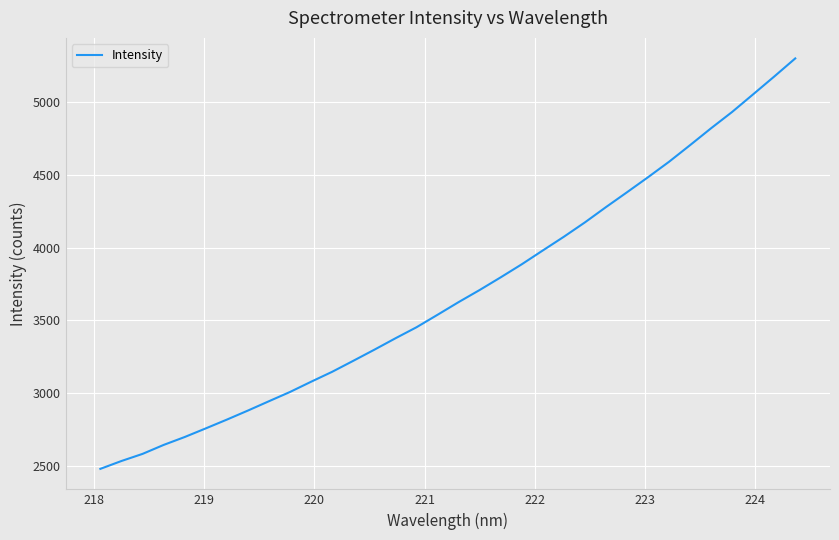

What is the smallest value displayed?

2482.3